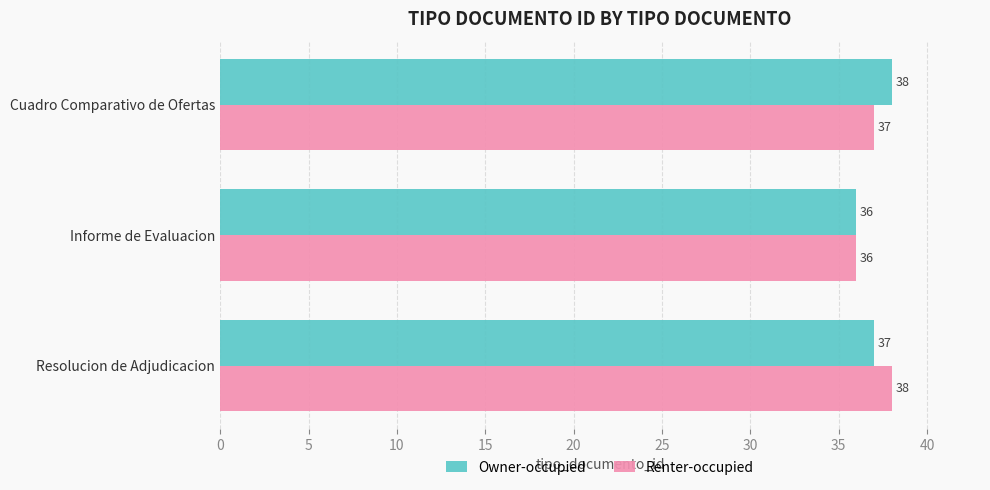

What is the lowest value of the Owner-occupied series?

36